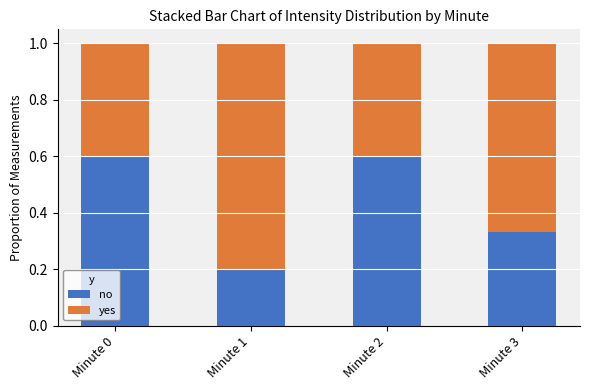

The value of no at Minute 0 is 0.6. True or false?

True